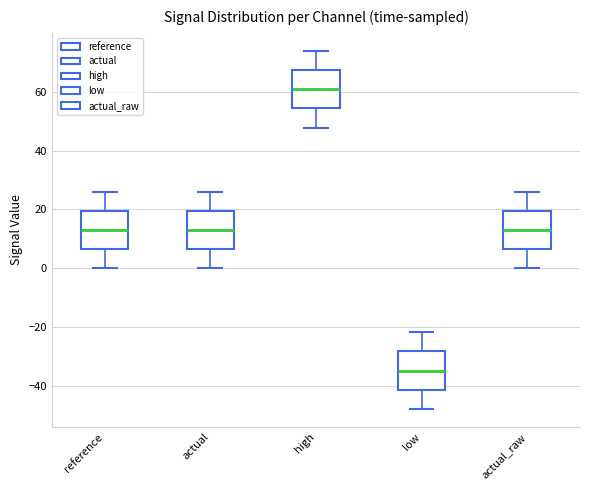

Which box's median line is the lowest?

low